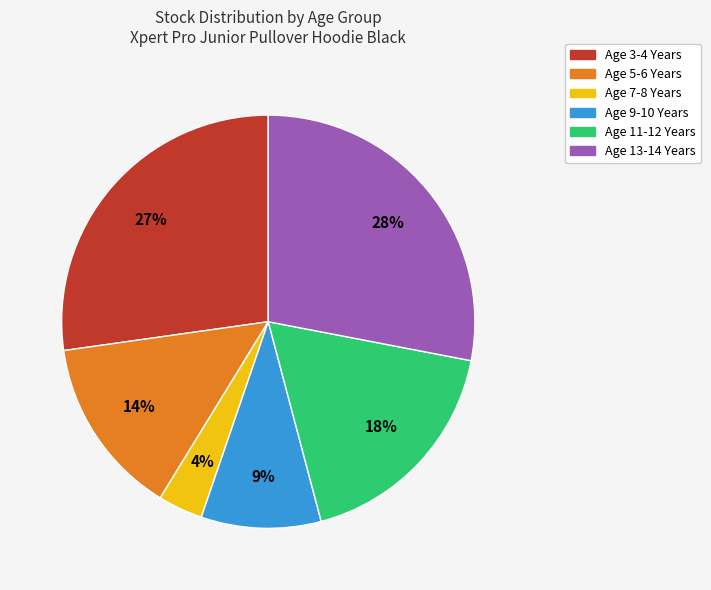

What is the smallest slice in the pie chart?

Age 7-8 Years